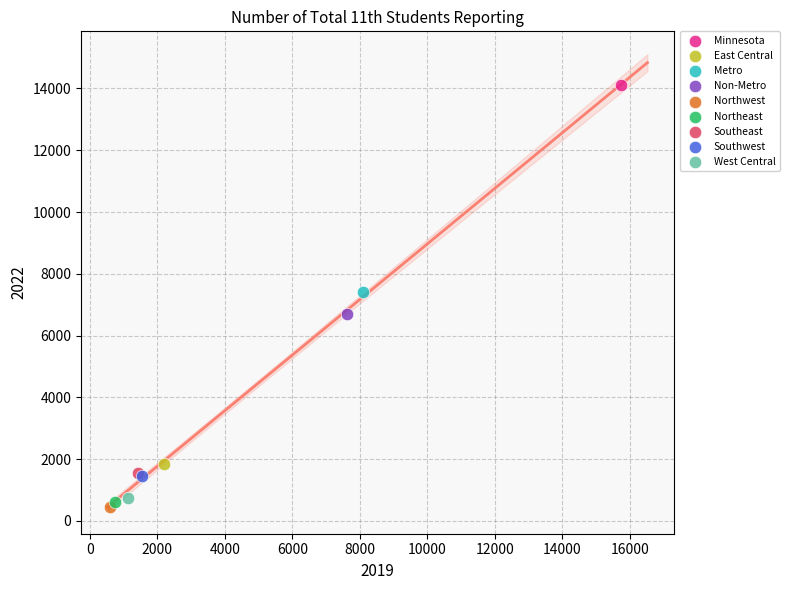

Which series reaches the minimum Y coordinate?

Northwest